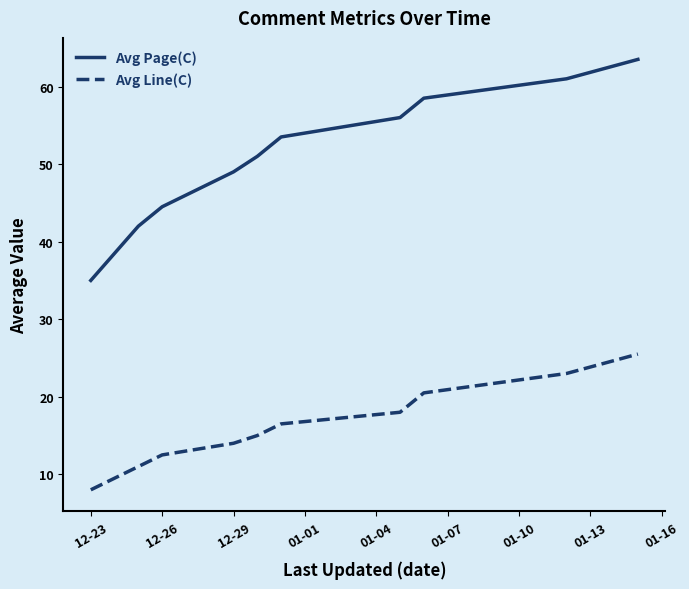

What is the difference between the maximum and minimum values in the Avg Page(C) series?

28.5